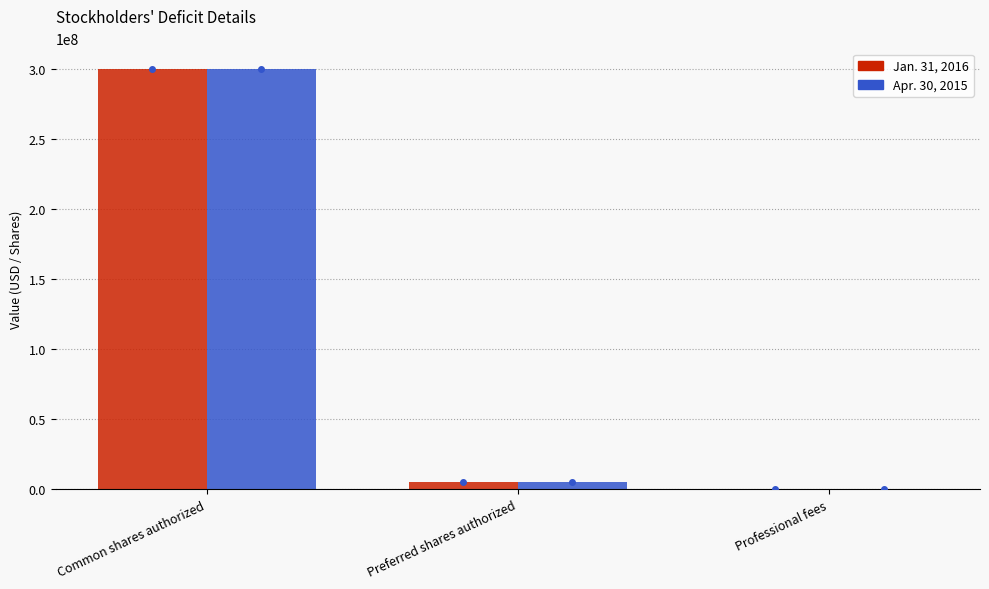

What is the approximate value of Apr. 30, 2015 at Professional fees?

11112